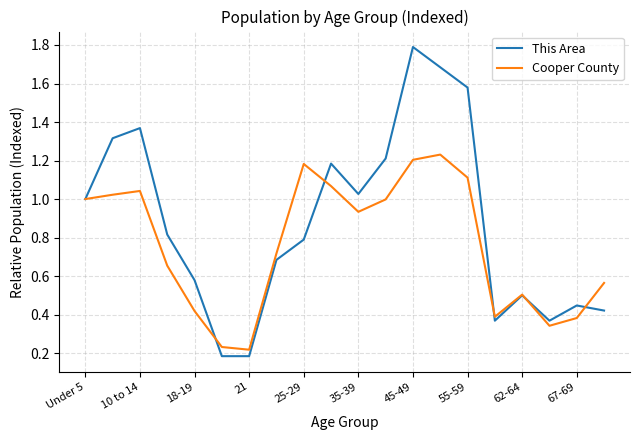

Which series has the largest total across all categories?

This Area